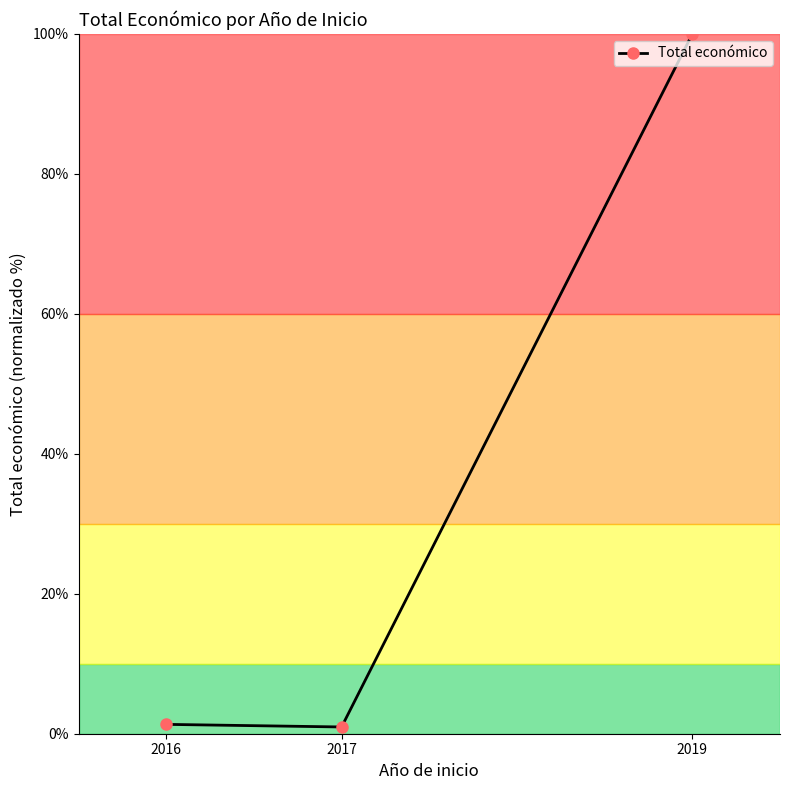

What is the change in value from 2016 to 2019?

+98.7